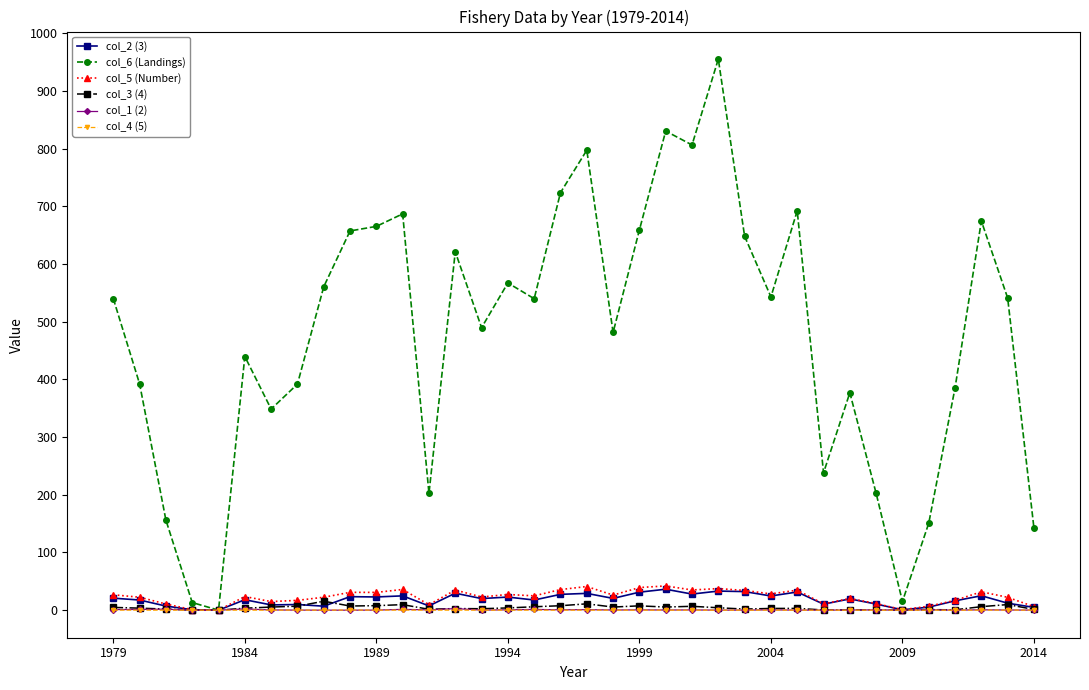

What is the greatest value displayed?

955.0